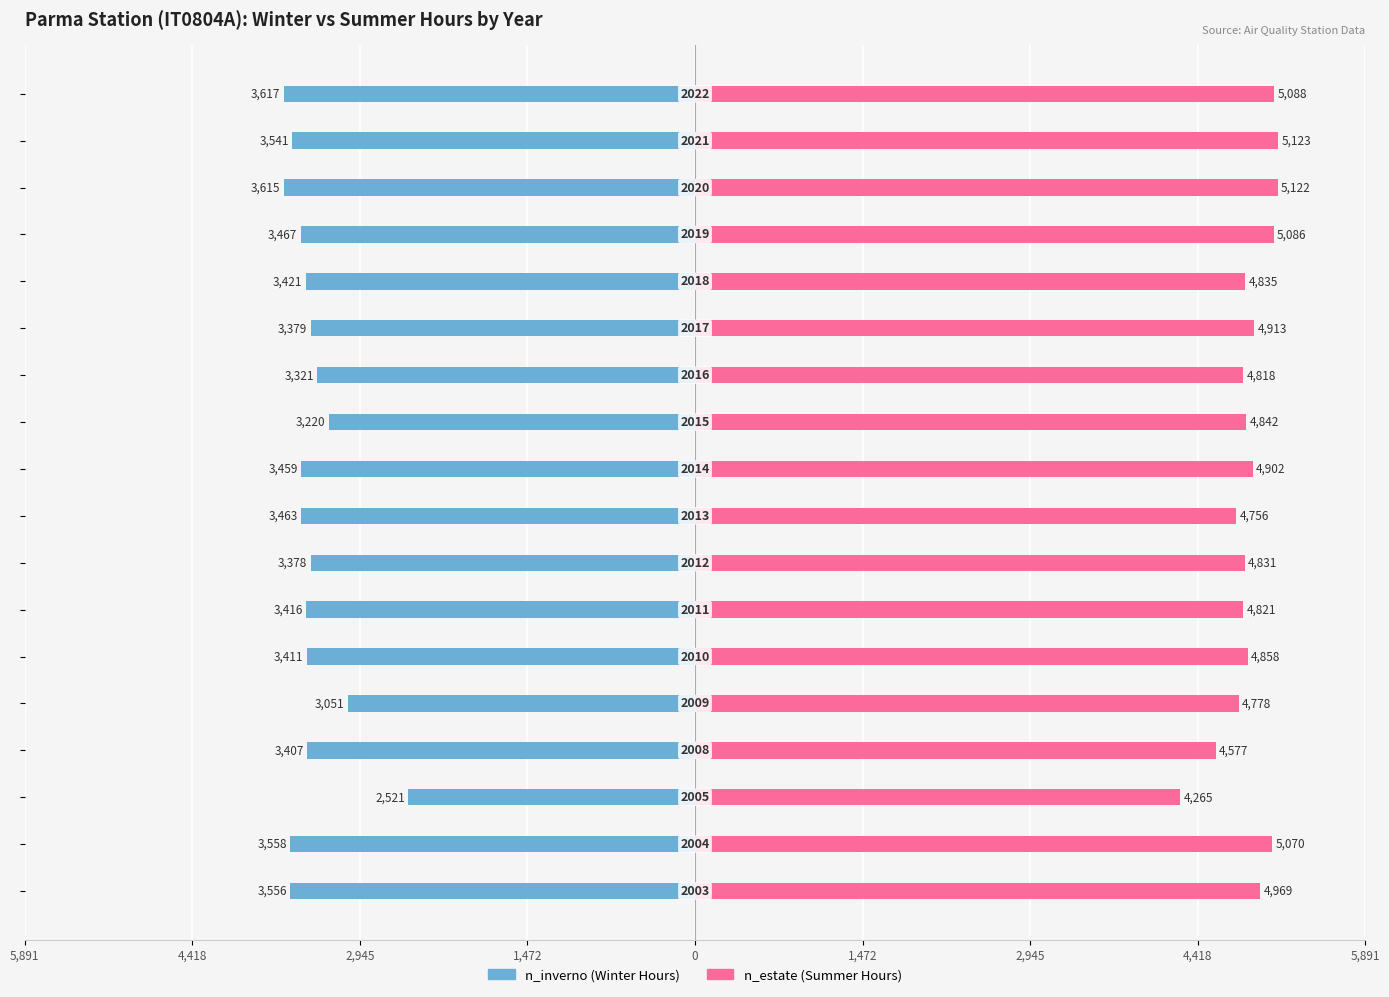

Reading left to right, list all the values displayed in this chart.

n_inverno: -3556	-3558	-2521	-3407	-3051	-3411	-3416	-3378	-3463	-3459	-3220	-3321	-3379	-3421	-3467	-3615	-3541	-3617
n_estate: 4969	5070	4265	4577	4778	4858	4821	4831	4756	4902	4842	4818	4913	4835	5086	5122	5123	5088